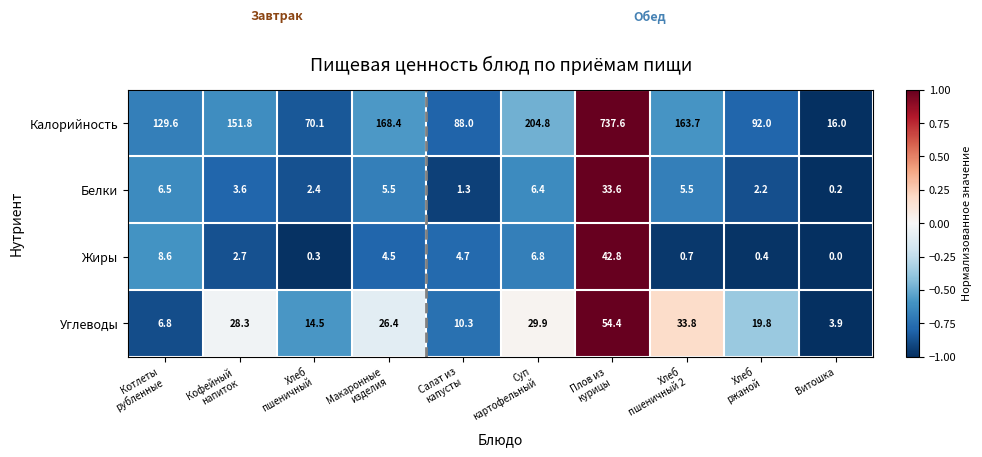

Is it true that Калорийность equals 16.0 at Витошка?

True